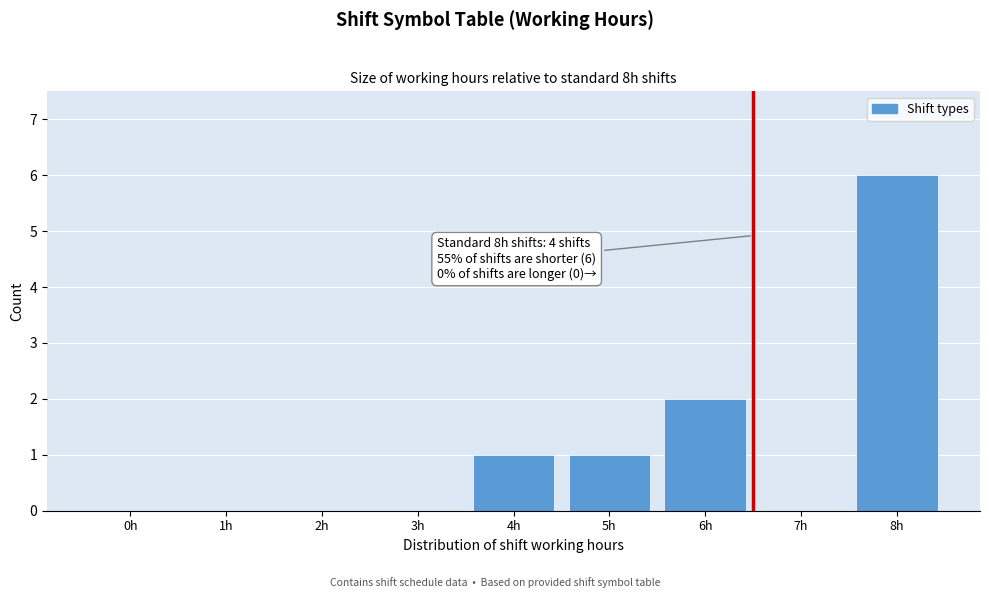

Reading right to left, list all the values displayed in this chart.

8h=6	7h=0	6h=2	5h=1	4h=1	3h=0	2h=0	1h=0	0h=0